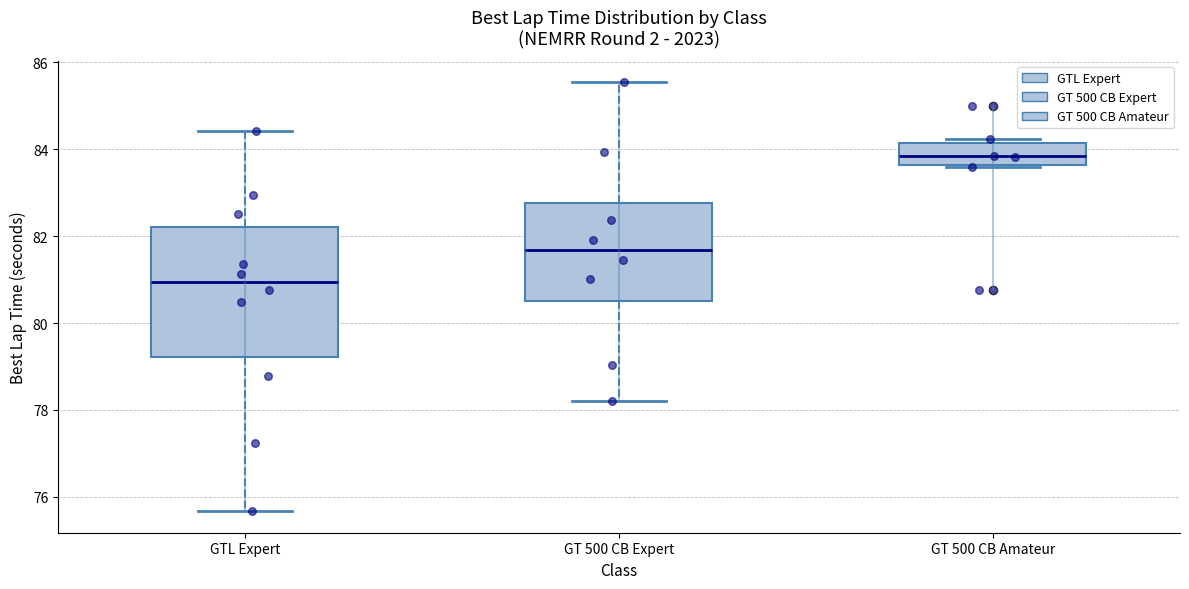

Where does the lower whisker of the box for GTL Expert end on the y-axis? The values are not printed on the chart, so give them approximately, as read against the axis.

75.6